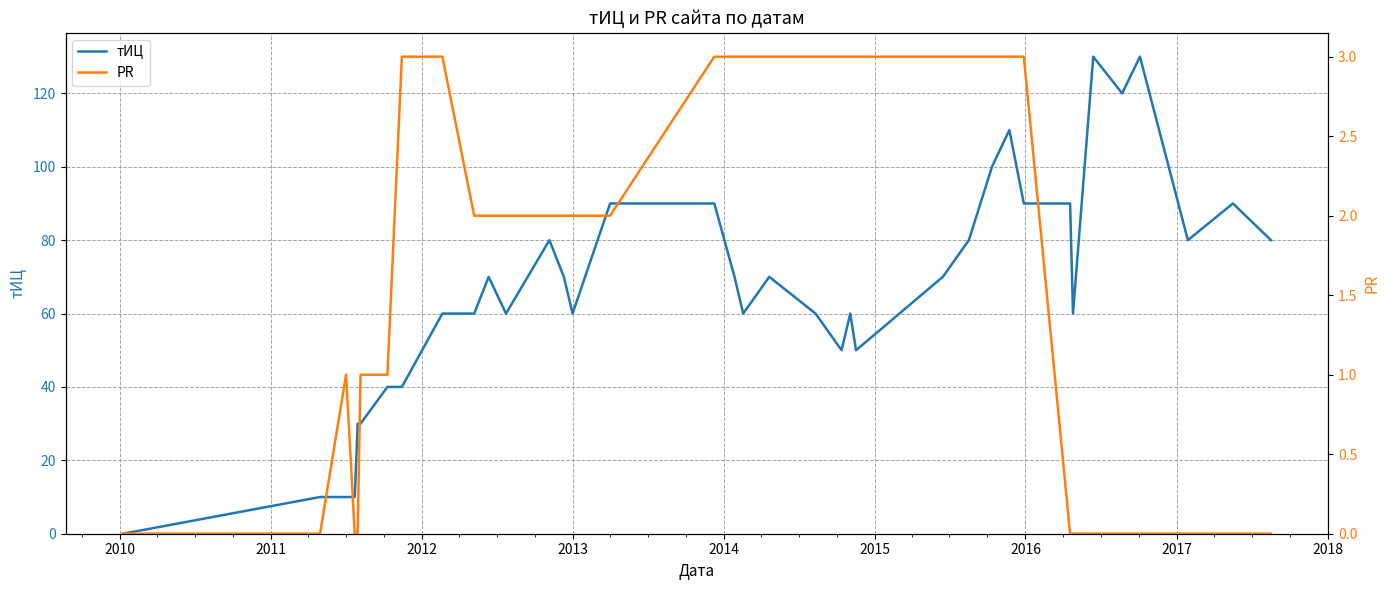

How many lines are shown in the chart?

2